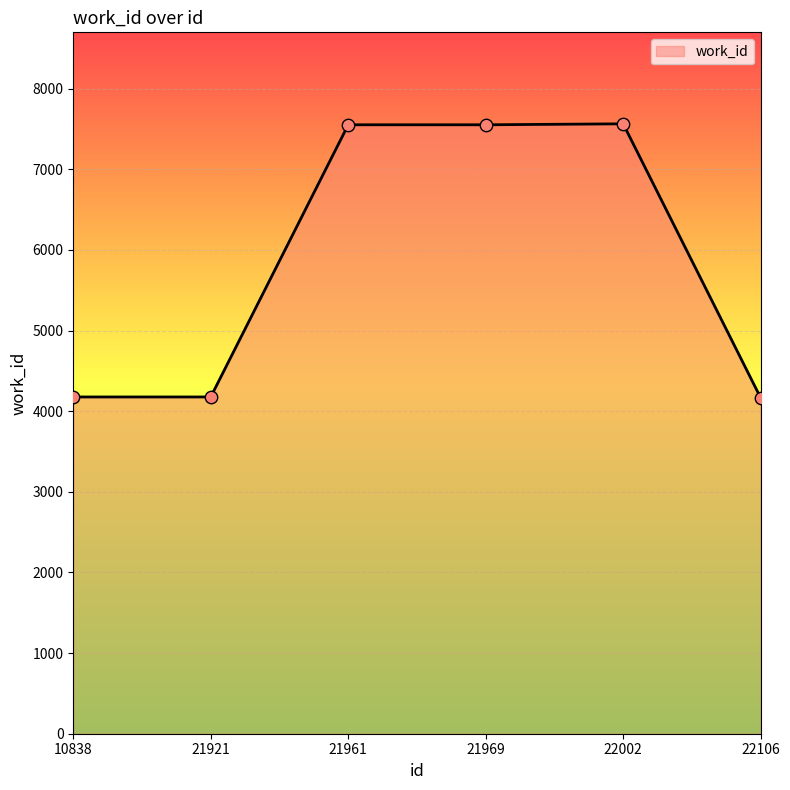

What is the change in value from 21969 to 22002?

+12